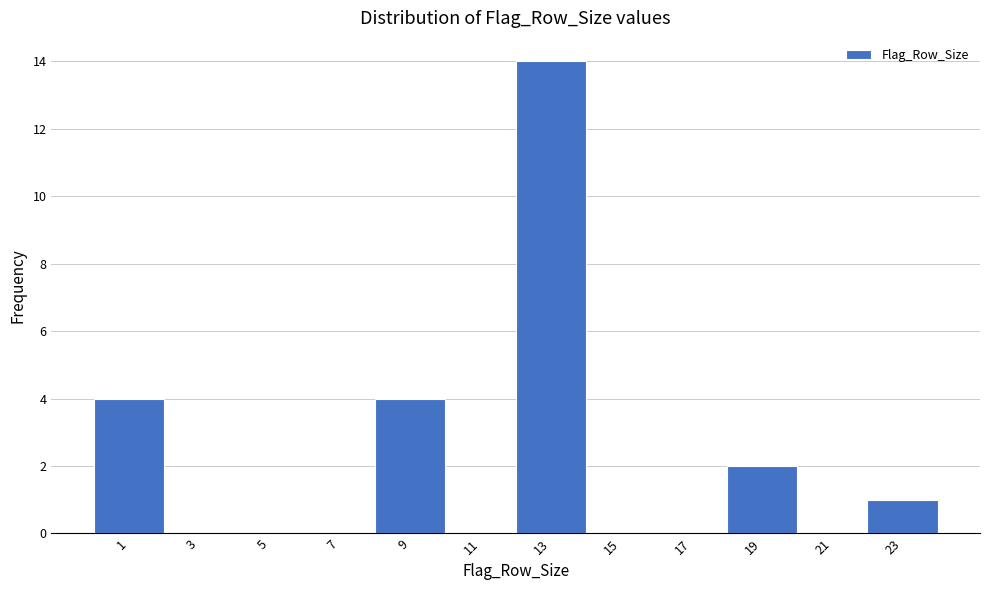

Reading left to right, list all the values displayed in this chart.

1=4	3=0	5=0	7=0	9=4	11=0	13=14	15=0	17=0	19=2	21=0	23=1